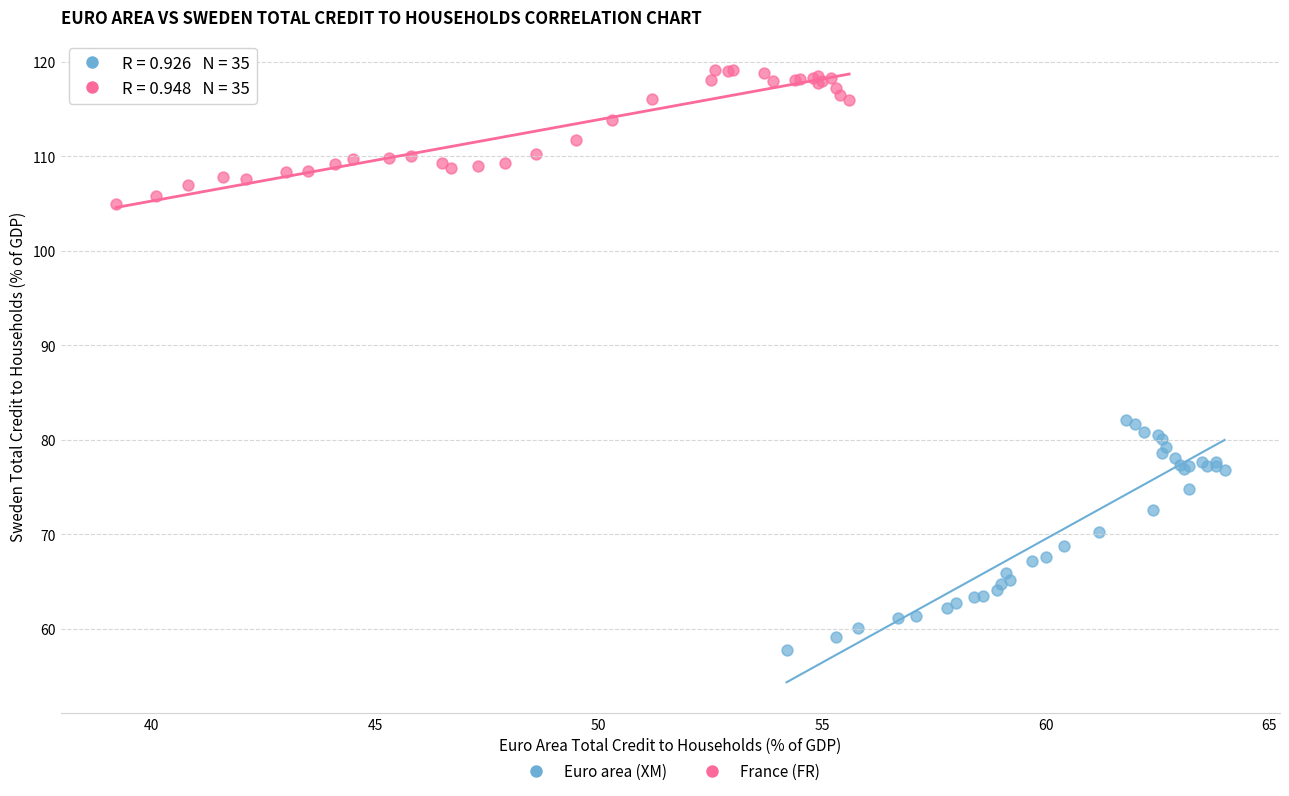

Which series contains the highest Y value?

France (FR)